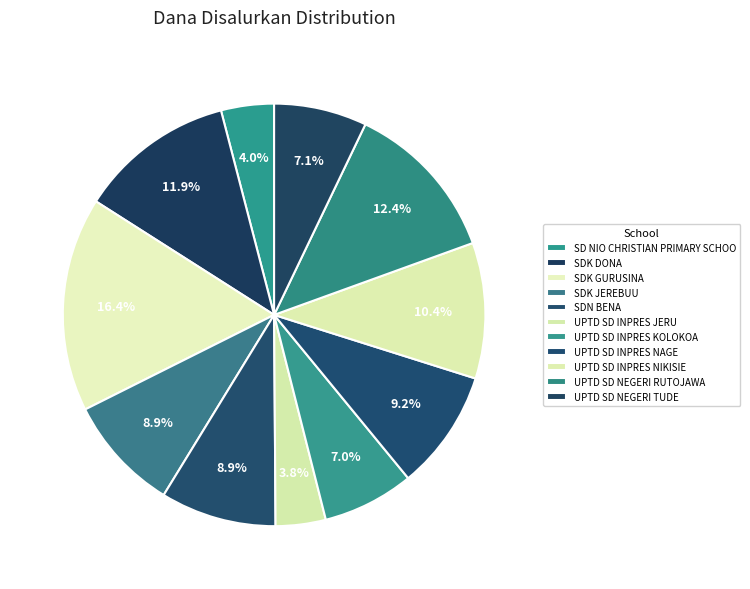

Is UPTD SD INPRES KOLOKOA the majority of the pie?

No